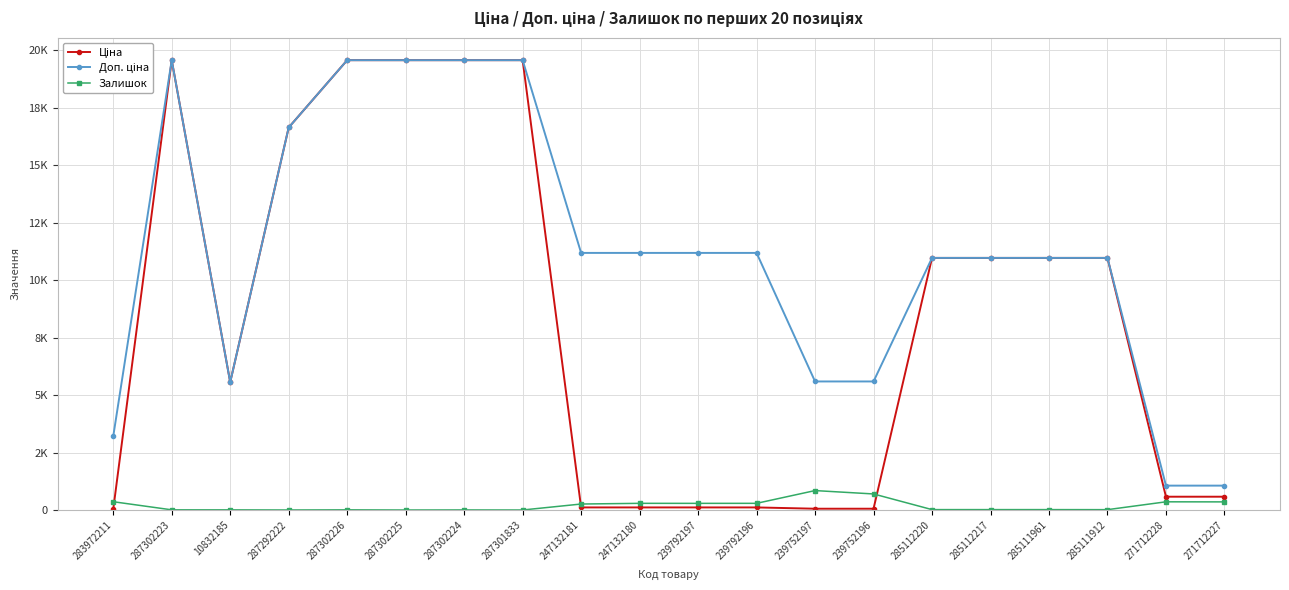

How many interior local valleys does the Доп. ціна series have?

1